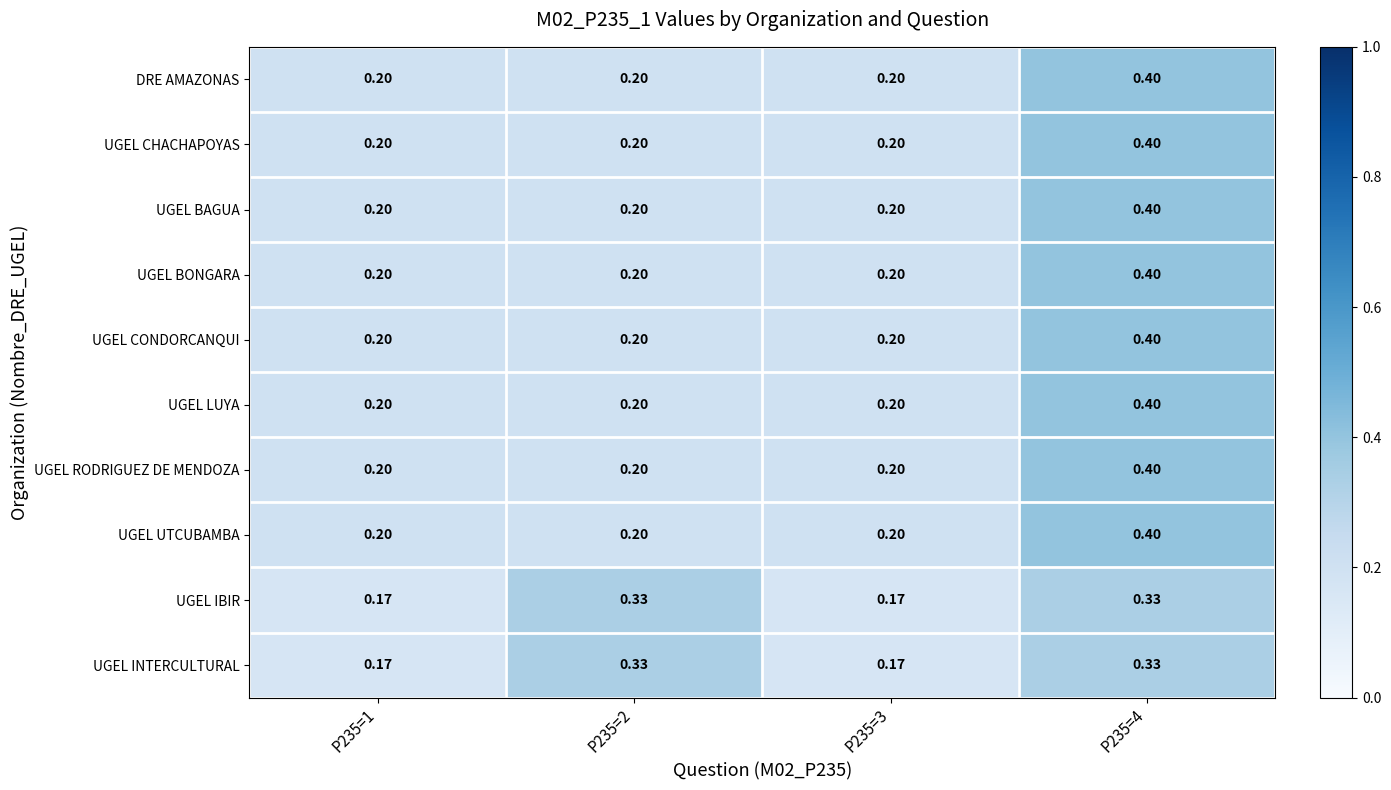

Reading left to right, what are all the values shown in this chart?

DRE AMAZONAS: P235=1=0.2	P235=2=0.2	P235=3=0.2	P235=4=0.4
UGEL CHACHAPOYAS: P235=1=0.2	P235=2=0.2	P235=3=0.2	P235=4=0.4
UGEL BAGUA: P235=1=0.2	P235=2=0.2	P235=3=0.2	P235=4=0.4
UGEL BONGARA: P235=1=0.2	P235=2=0.2	P235=3=0.2	P235=4=0.4
UGEL CONDORCANQUI: P235=1=0.2	P235=2=0.2	P235=3=0.2	P235=4=0.4
UGEL LUYA: P235=1=0.2	P235=2=0.2	P235=3=0.2	P235=4=0.4
UGEL RODRIGUEZ DE MENDOZA: P235=1=0.2	P235=2=0.2	P235=3=0.2	P235=4=0.4
UGEL UTCUBAMBA: P235=1=0.2	P235=2=0.2	P235=3=0.2	P235=4=0.4
UGEL IBIR: P235=1=0.2	P235=2=0.3	P235=3=0.2	P235=4=0.3
UGEL INTERCULTURAL: P235=1=0.2	P235=2=0.3	P235=3=0.2	P235=4=0.3